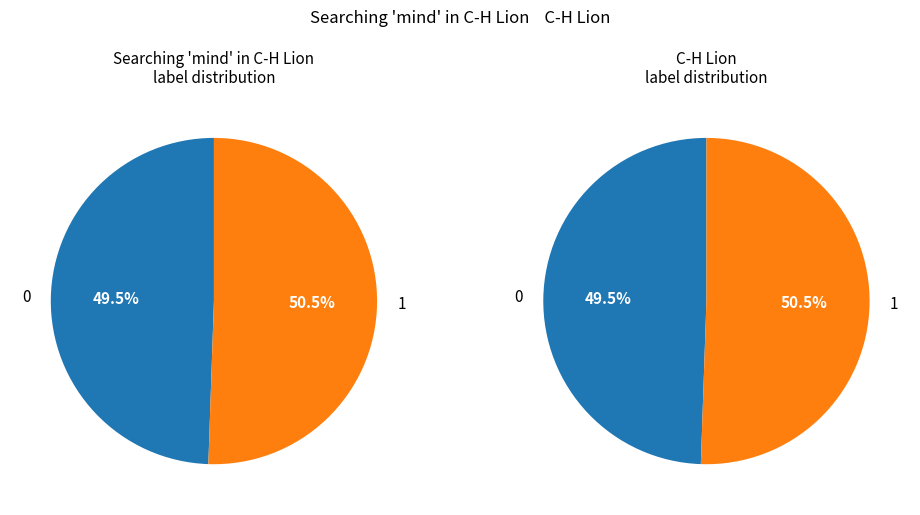

How many segments does this pie chart have?

2